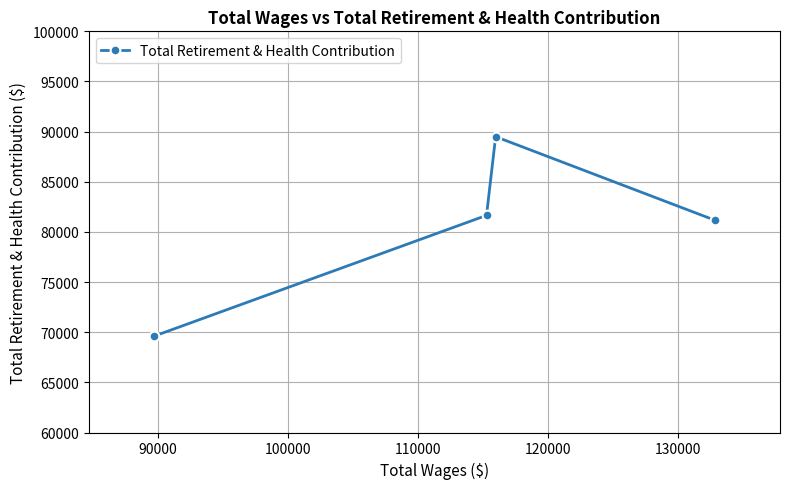

What is the difference between the maximum and minimum values?

19900